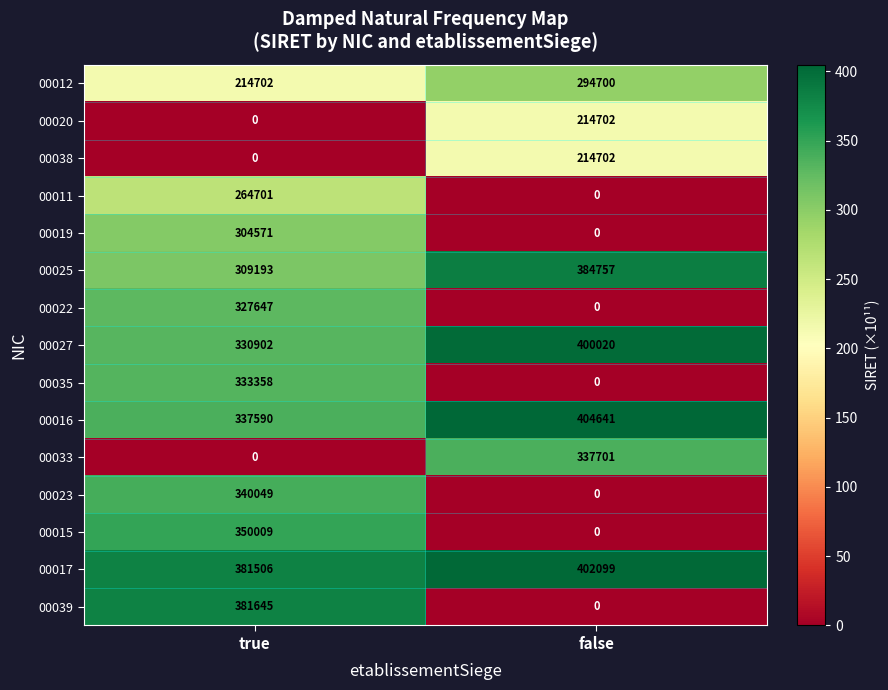

How many data points does each series have?

2